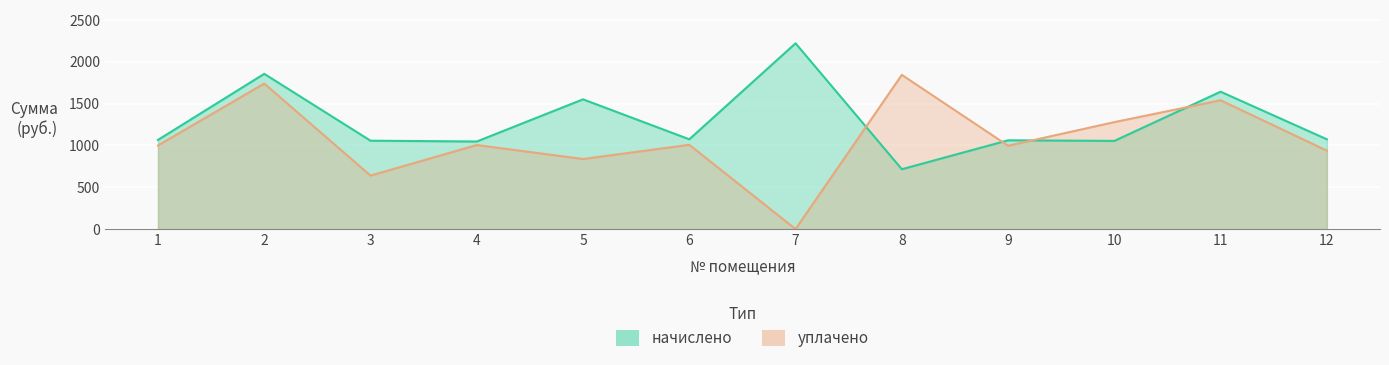

What is the spread (max minus min) of values at 7?

2220.0